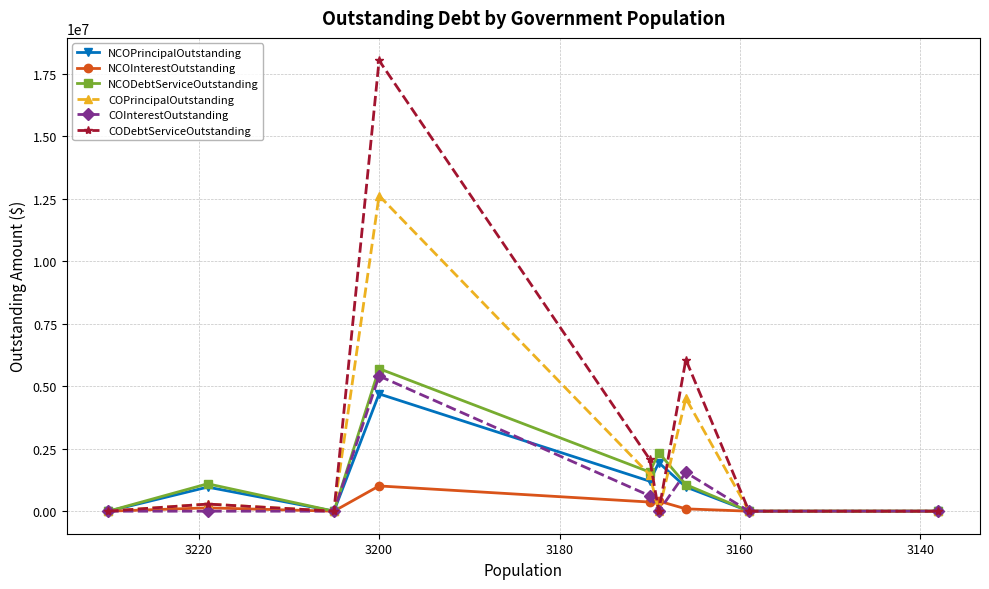

At 3200, list the series in order from smallest to largest.

NCOInterestOutstanding, NCOPrincipalOutstanding, COInterestOutstanding, NCODebtServiceOutstanding, COPrincipalOutstanding, CODebtServiceOutstanding